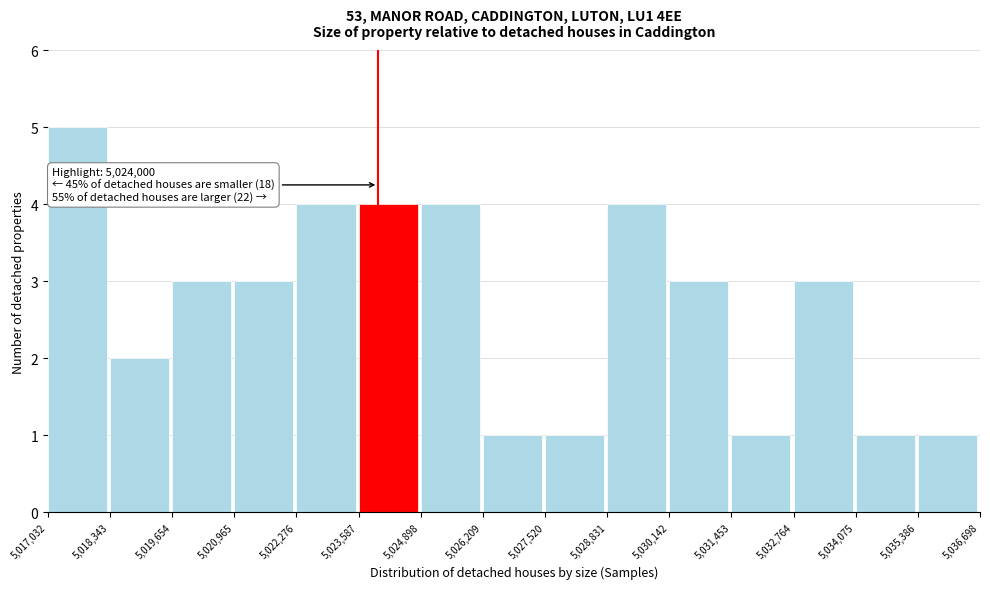

Over which range of the x-axis is the bar tallest?

5,017,032 to 5,018,343